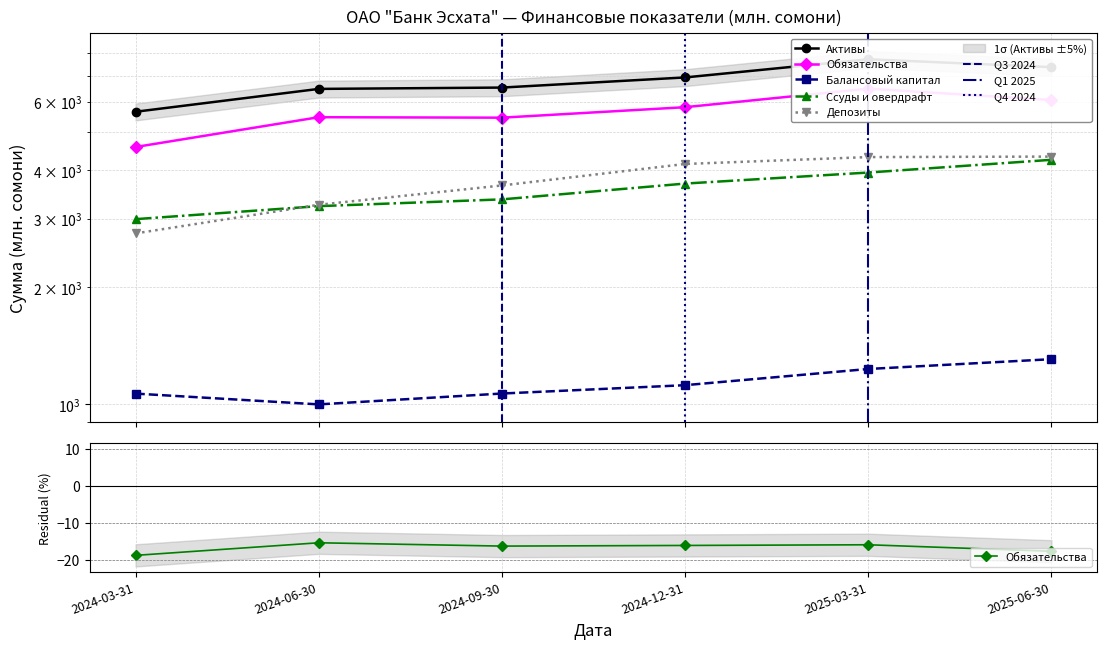

Reading left to right, list all the values displayed in this chart.

Активы: 2024-03-31=5652.4	2024-06-30=6471.8	2024-09-30=6523.1	2024-12-31=6926.7	2025-03-31=7713.7	2025-06-30=7362.9
Обязательства: 2024-03-31=4587.6	2024-06-30=5473.0	2024-09-30=5457.9	2024-12-31=5807.5	2025-03-31=6481.8	2025-06-30=6057.4
Балансовый капитал: 2024-03-31=1064.8	2024-06-30=998.8	2024-09-30=1065.2	2024-12-31=1119.2	2025-03-31=1231.9	2025-06-30=1305.5
Ссуды и овердрафт: 2024-03-31=2992.3	2024-06-30=3231.7	2024-09-30=3364.0	2024-12-31=3694.1	2025-03-31=3943.5	2025-06-30=4252.5
Депозиты: 2024-03-31=2749.9	2024-06-30=3258.3	2024-09-30=3653.1	2024-12-31=4148.6	2025-03-31=4321.8	2025-06-30=4334.2